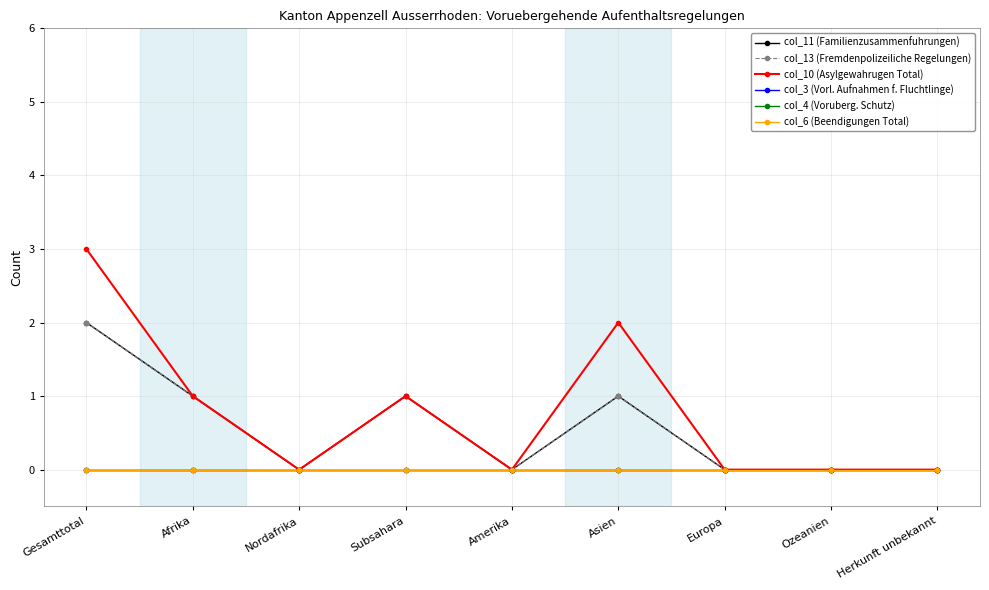

Is the value of col_6 (Beendigungen Total) at Herkunft unbekannt greater than the value of col_10 (Asylgewahrugen Total) at Herkunft unbekannt?

No